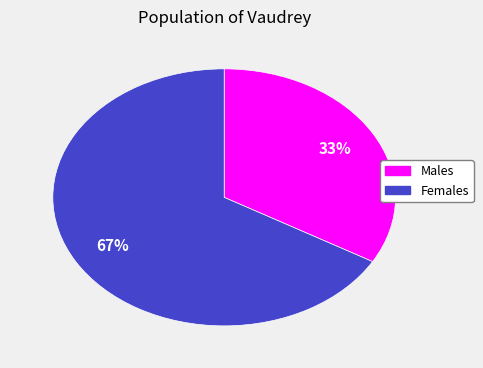

To the nearest percent, what portion does Males represent?

33%